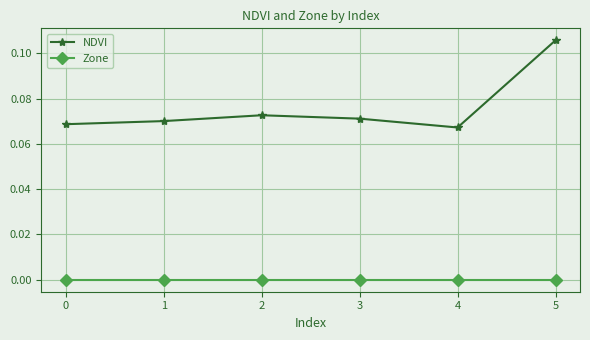

At how many categories does at least one series exceed 0?

6